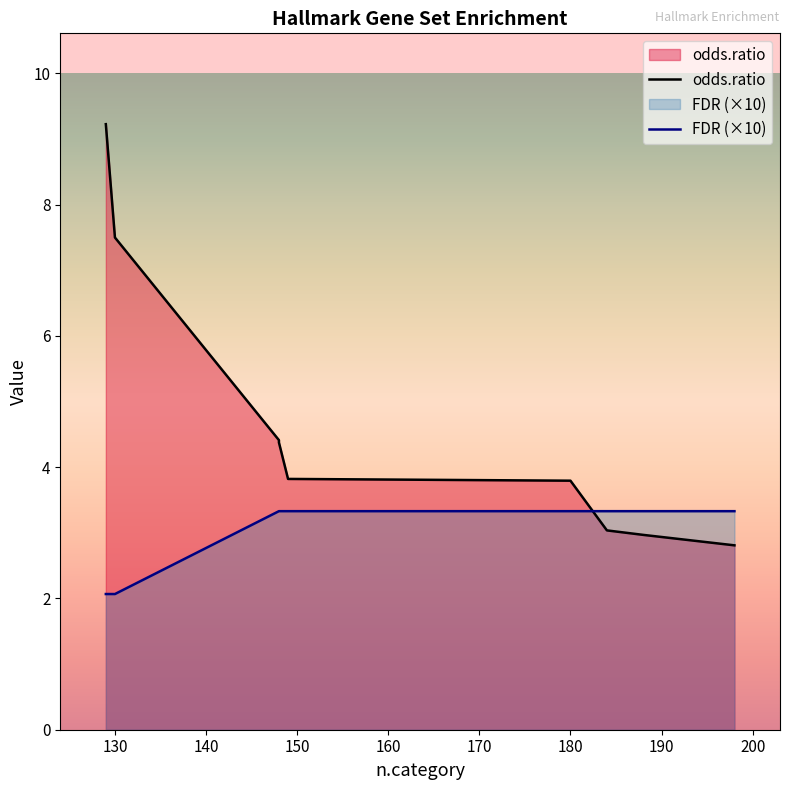

Does the chart have visible grid lines?

No